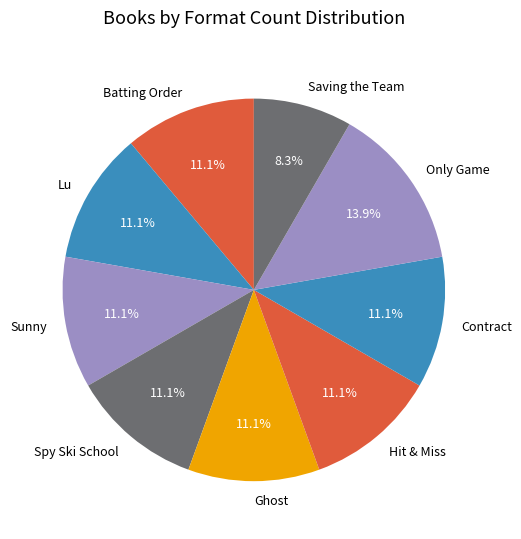

Combined, what portion of the pie is Sunny and Batting Order?

22.2%